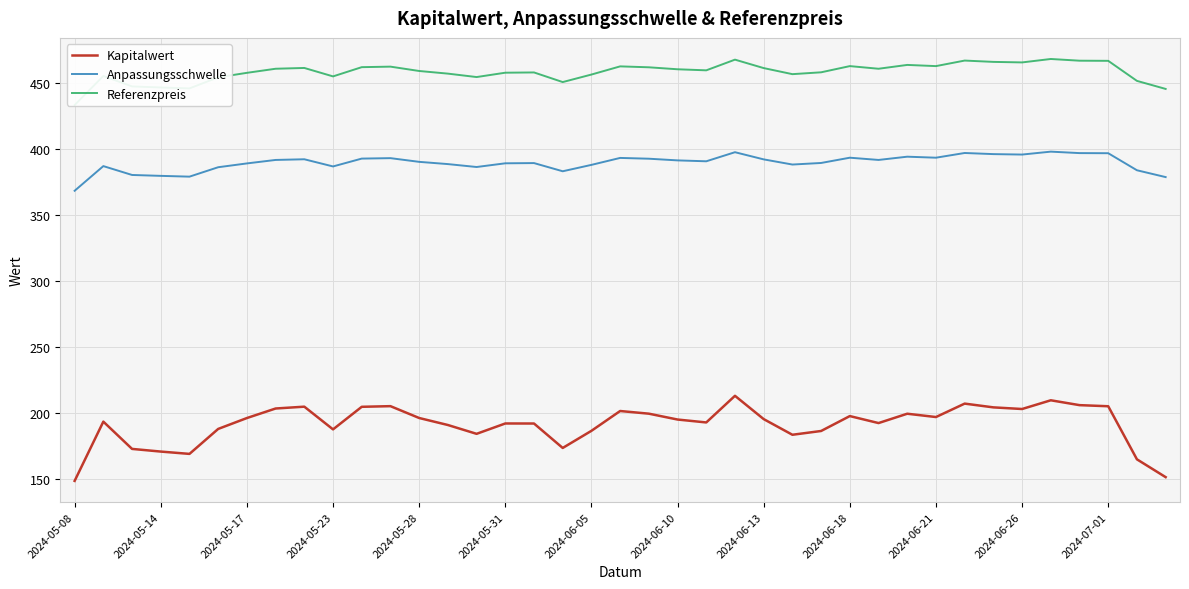

At which label does Anpassungsschwelle reach its minimum?

2024-05-08